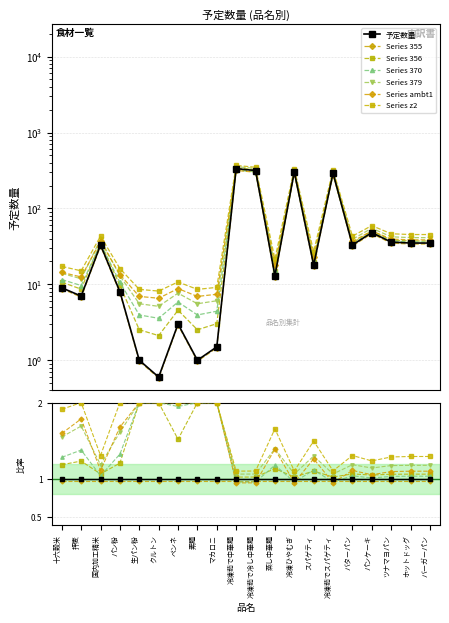

At which category does the data reach its first local valley?

押麦